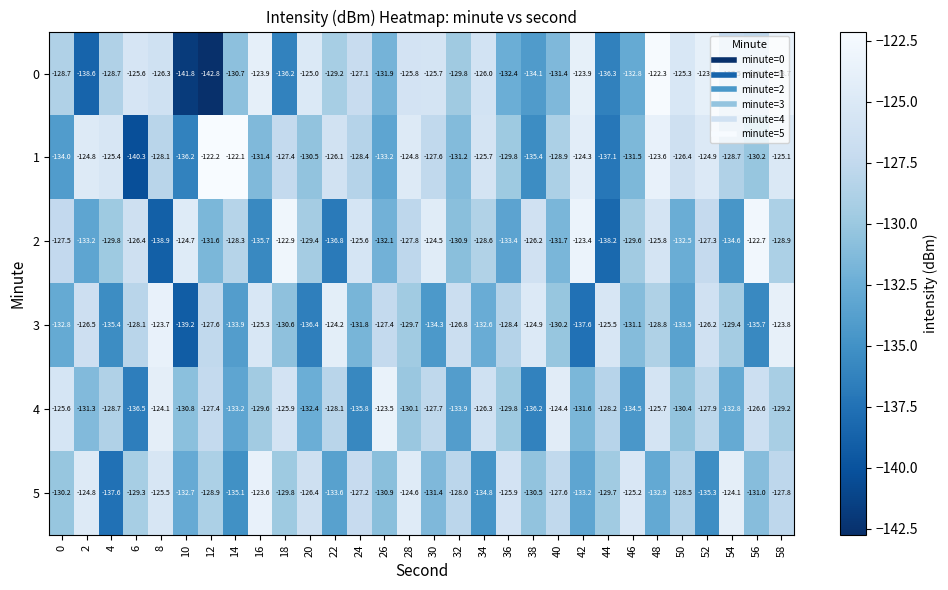

Is it true that 2 equals -127.5 at 0?

True